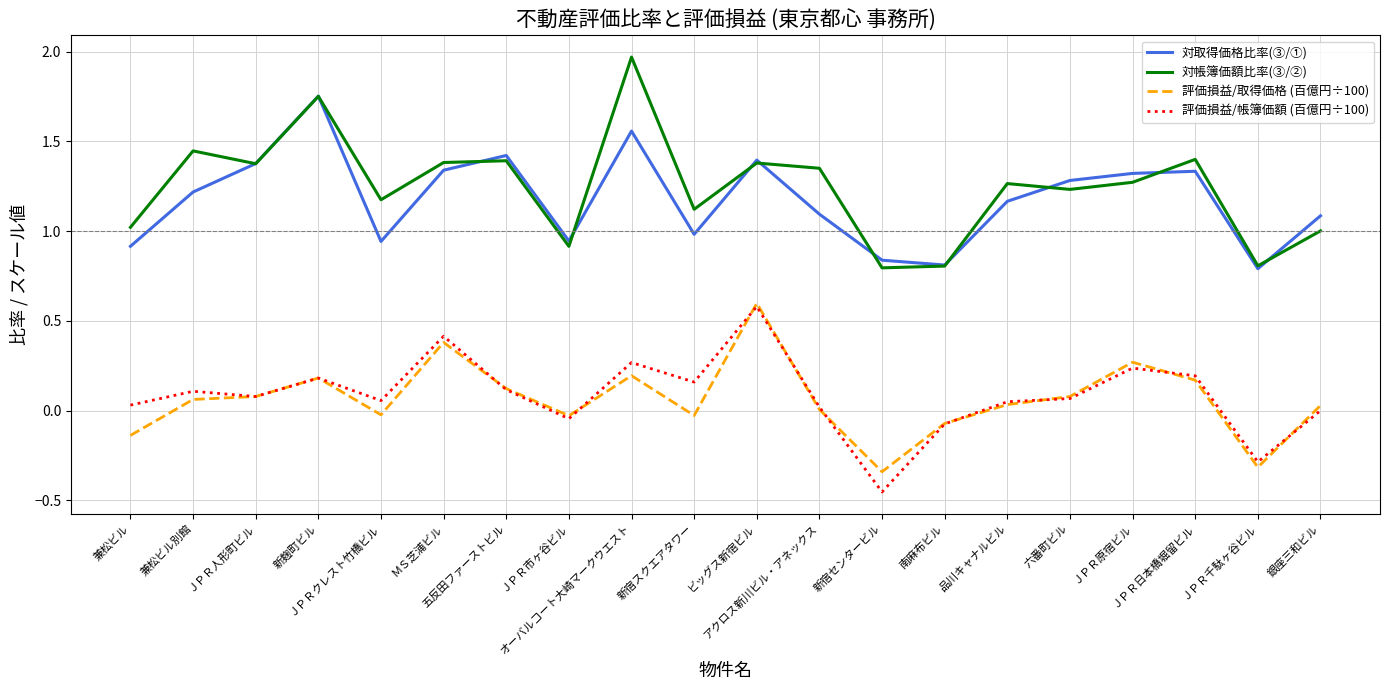

True or false: 対取得価格比率(③/①) and 評価損益/取得価格 (百億円÷100) intersect in this chart.

False